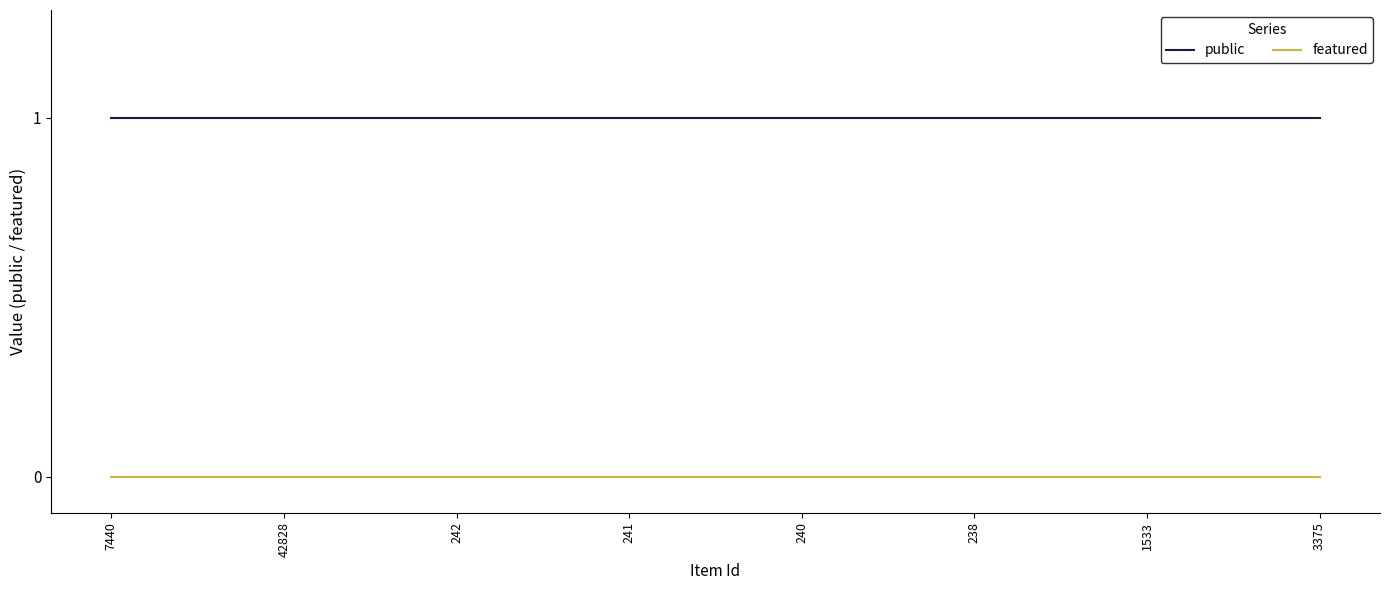

The value of public at 42828 is 1. True or false?

True